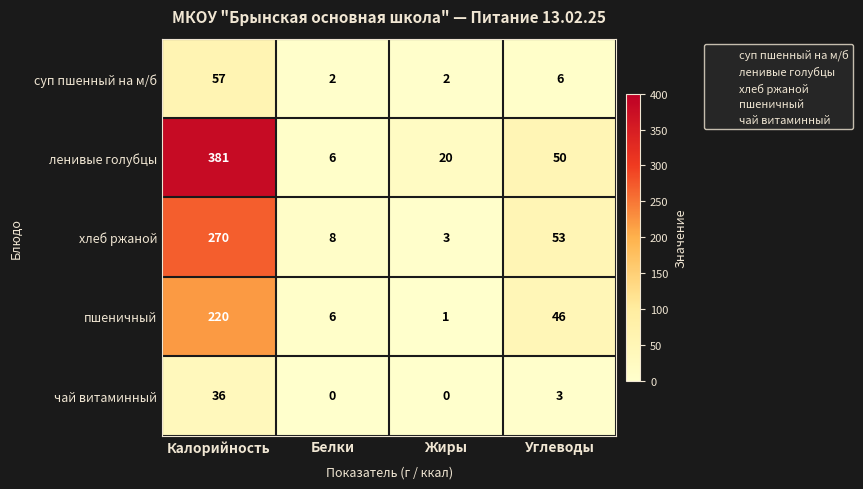

Where is суп пшенный на м/б nearest to the value 29?

Углеводы